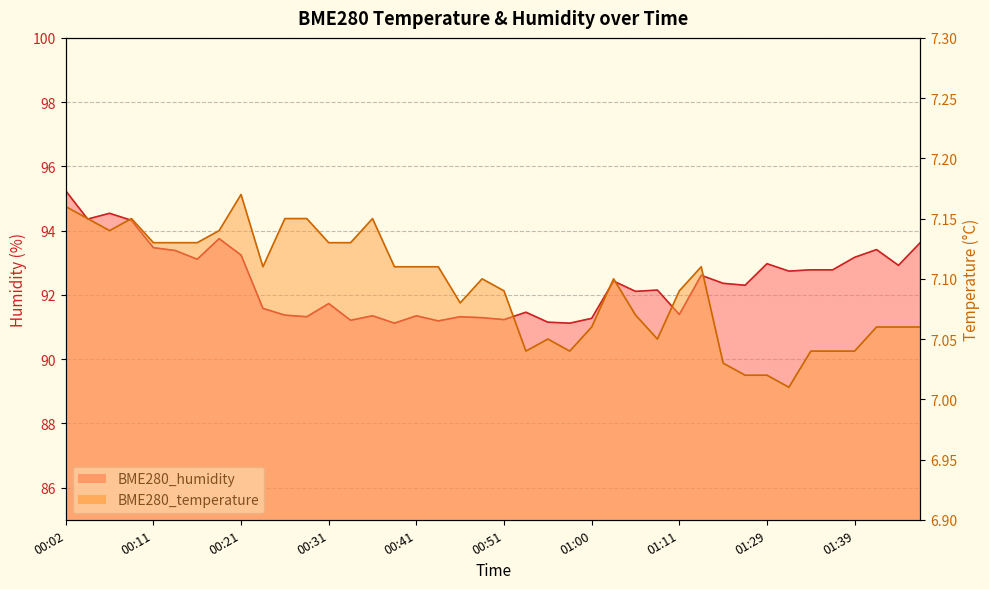

True or false: BME280_humidity has more than 2 points higher than both neighbors.

True